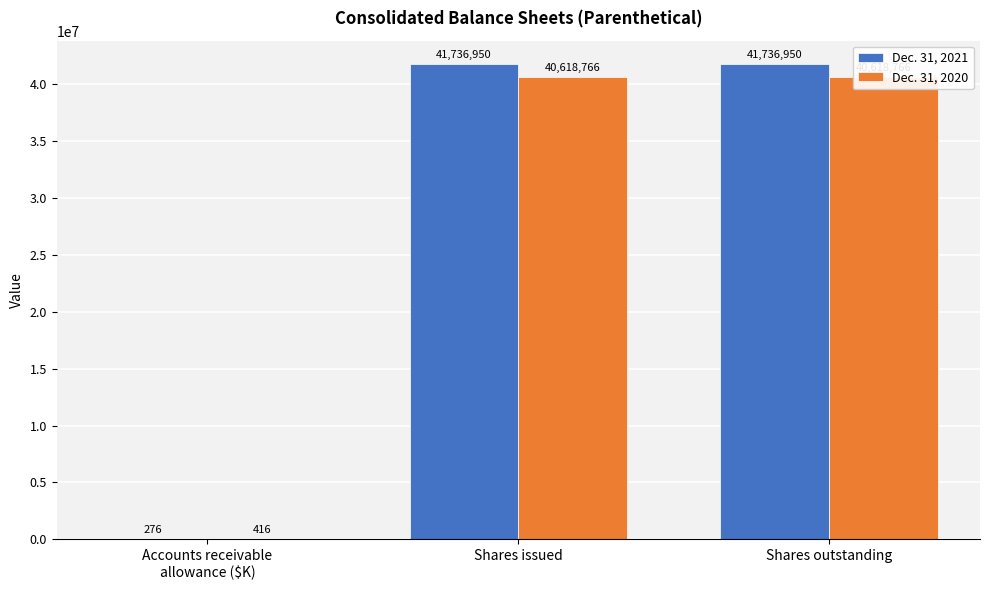

Read the Dec. 31, 2021 value at Accounts receivable
allowance ($K), to the nearest 50.

300